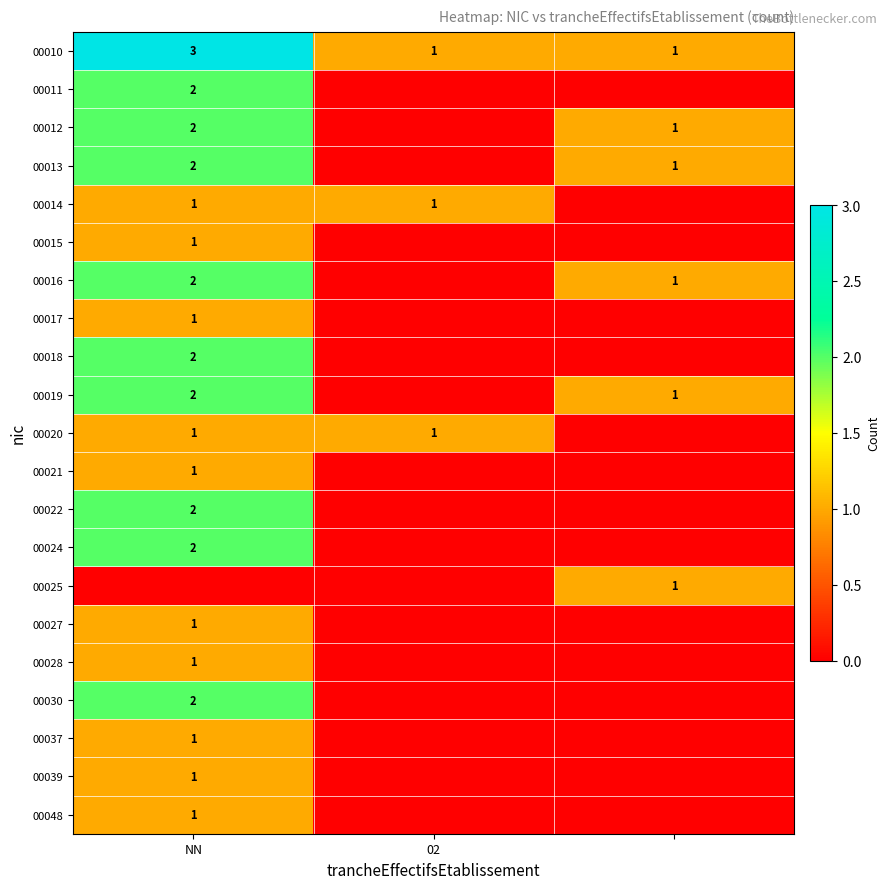

The value of 00012 at NN is 1. True or false?

False